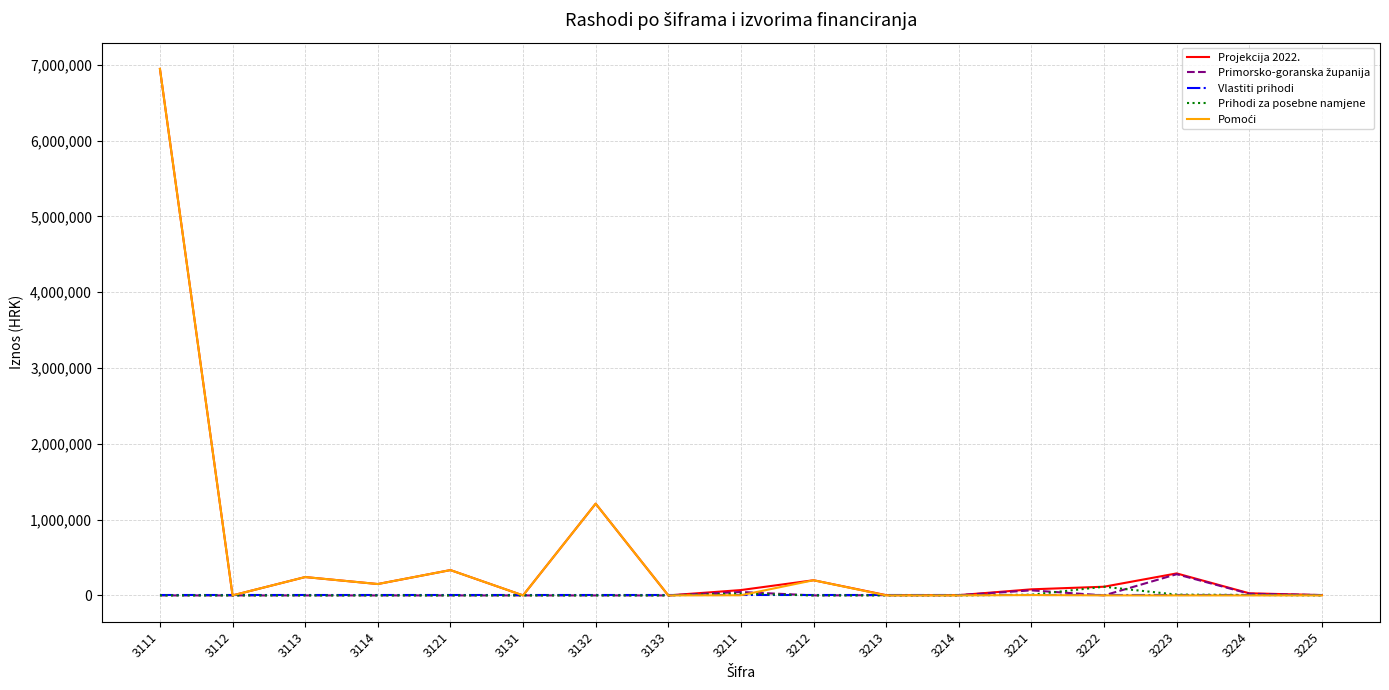

What is the greatest value displayed?

6945000